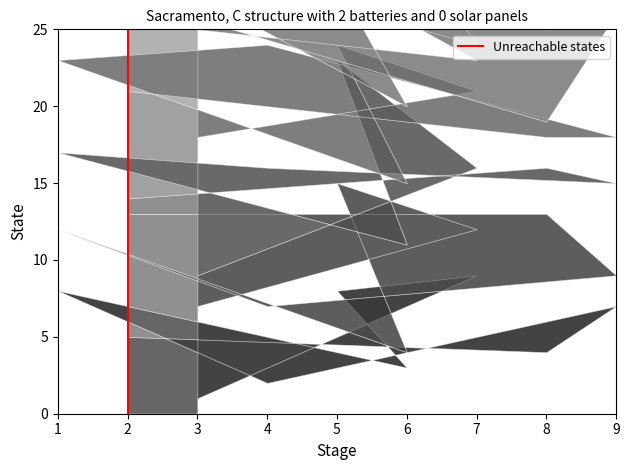

Which label corresponds to the smallest value in the chart?

2